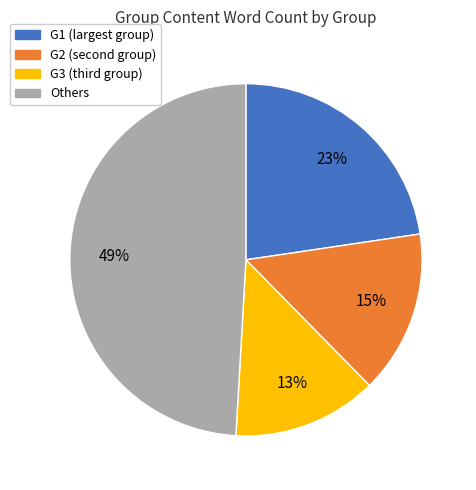

Is there a majority slice in this chart?

No